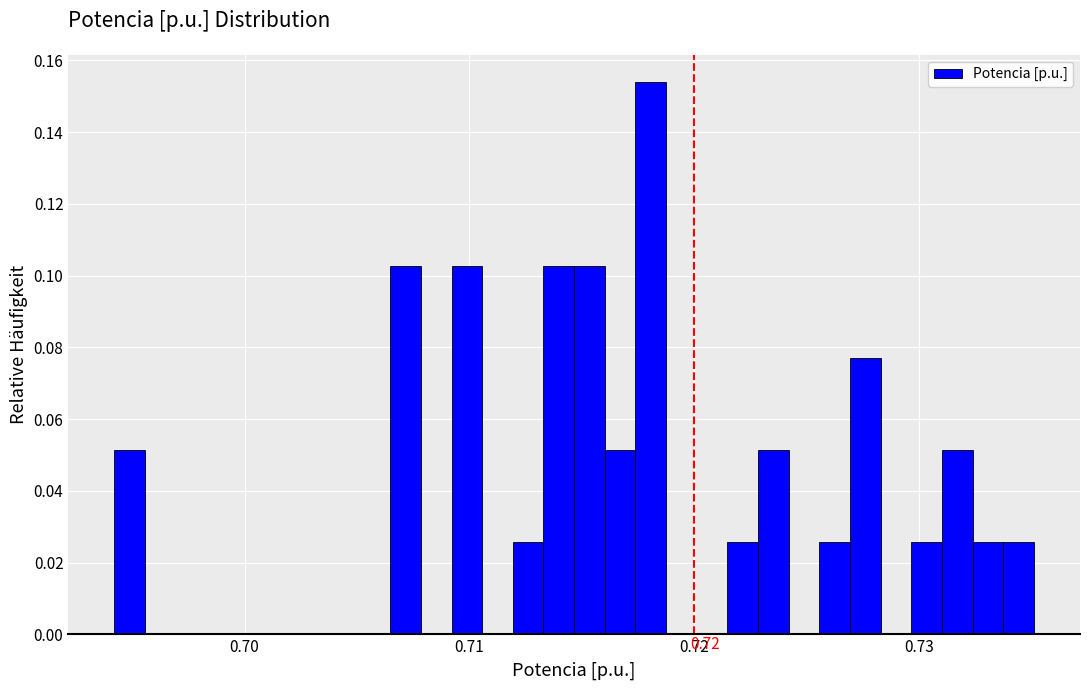

Around what value on the x-axis is the tallest bar? Give the approximate position of its centre, as read against the axis.

0.718